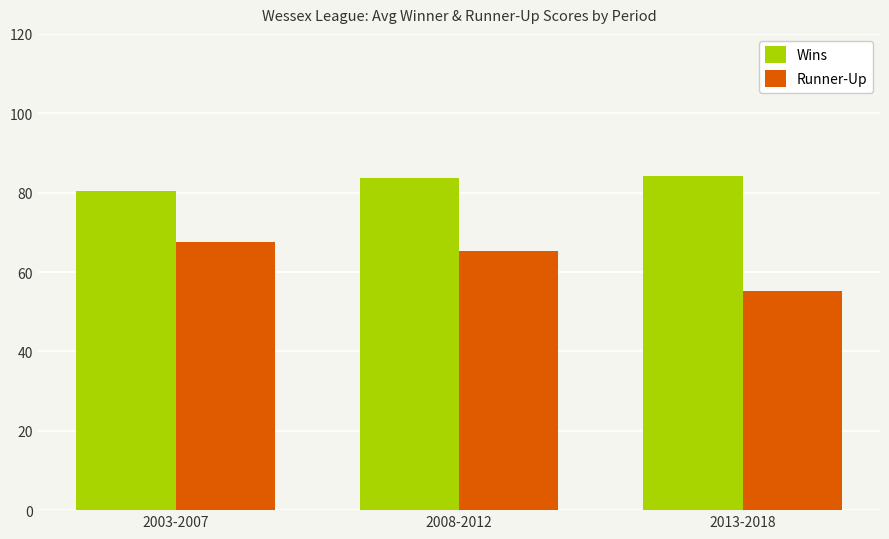

What is the difference between the highest and lowest values at 2003-2007?

12.8